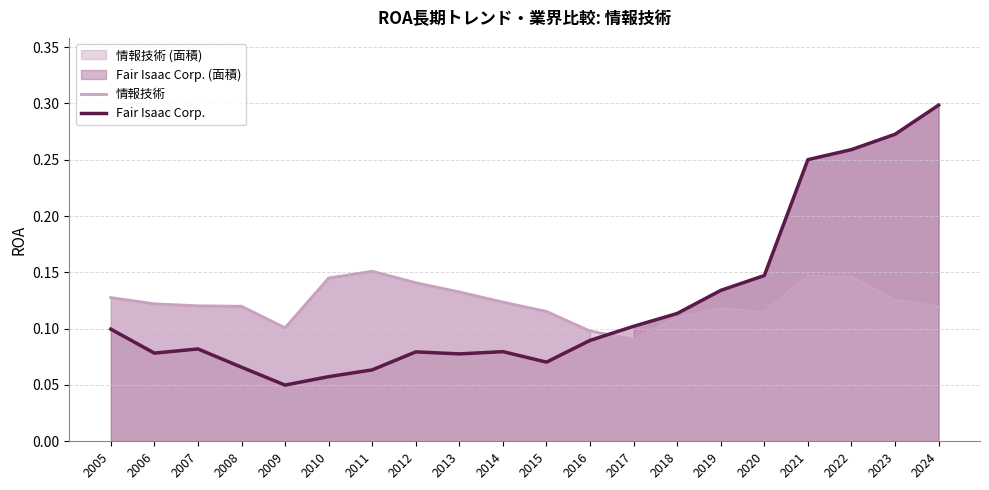

What are all the series names shown in the legend?

情報技術, Fair Isaac Corp.